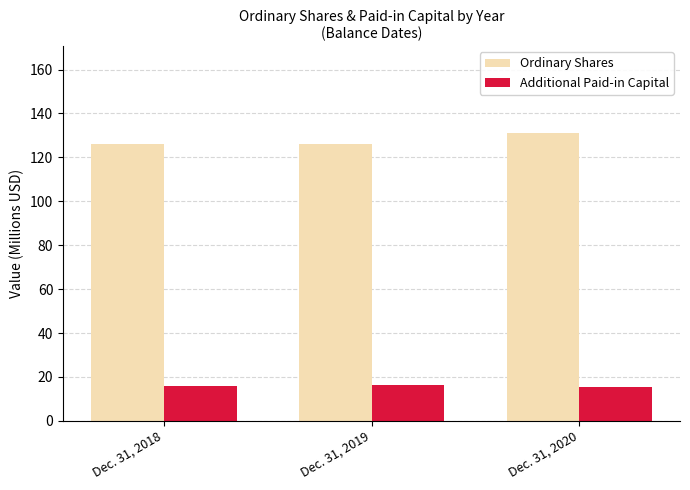

Between Dec. 31, 2018 and Dec. 31, 2020, which series saw the biggest shift?

Ordinary Shares